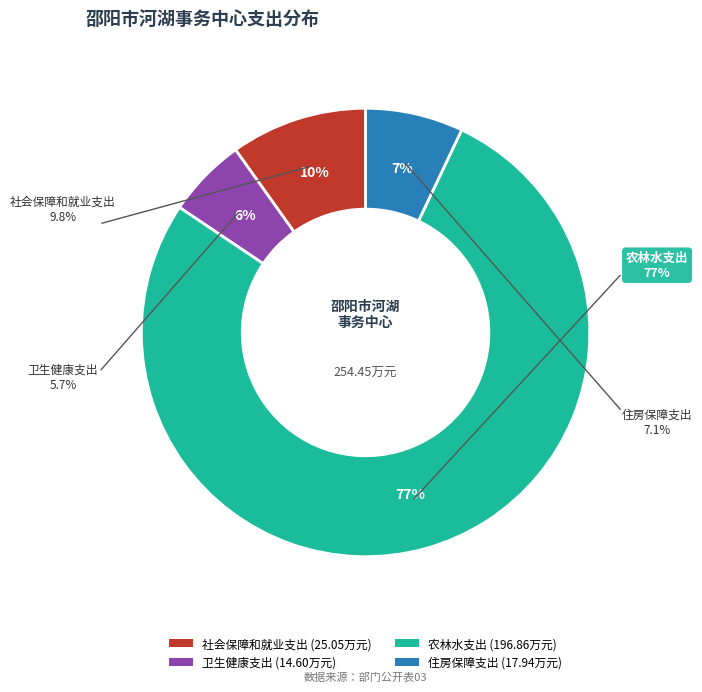

Which has a higher value, 农林水支出 or 卫生健康支出?

农林水支出